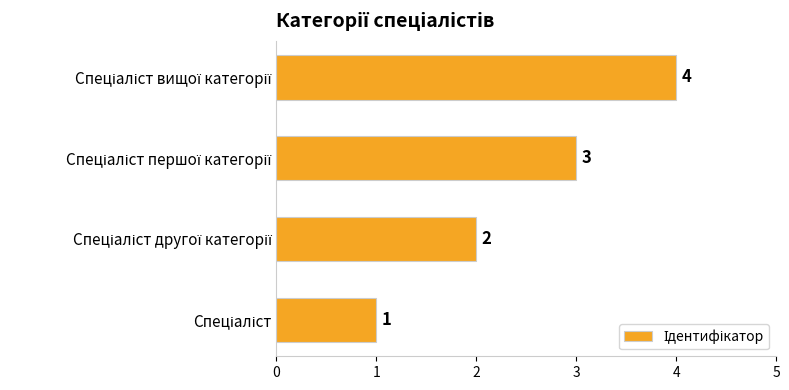

How many bars are there in total?

4